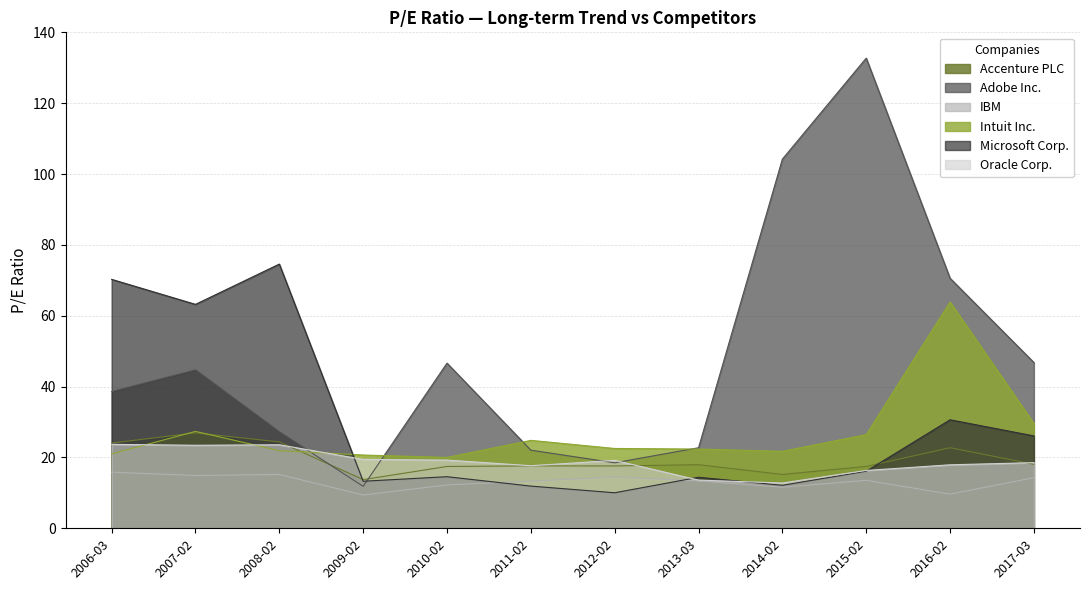

Is it true that IBM equals 7.7 at 2017-03?

False